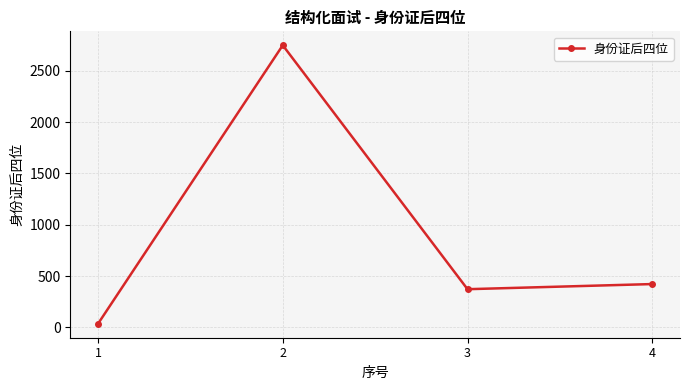

Reading right to left, extract all data points from this chart.

423	373	2749	36